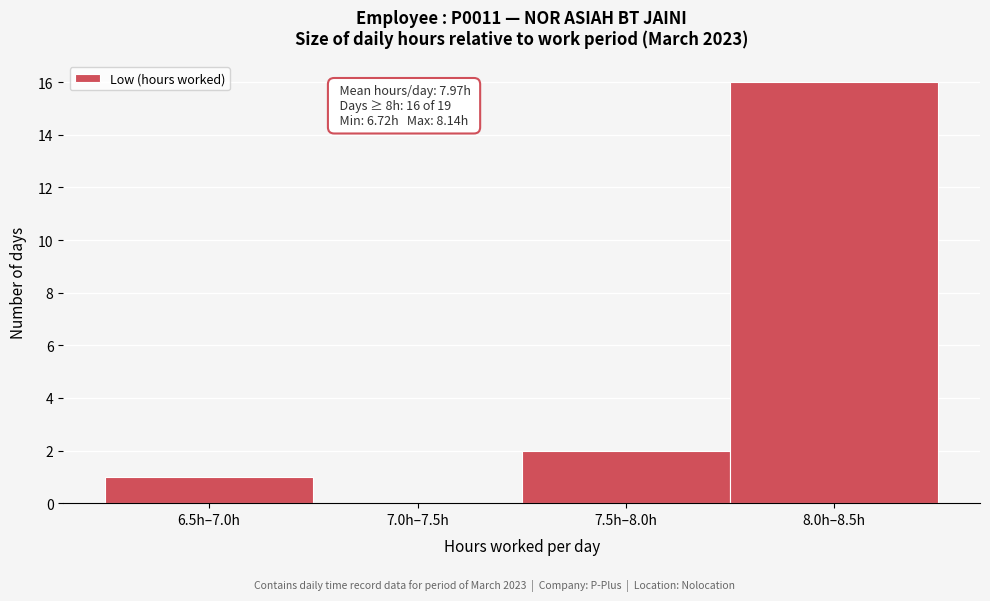

Reading right to left, what are all the values shown in this chart?

8.0h–8.5h=16	7.5h–8.0h=2	7.0h–7.5h=0	6.5h–7.0h=1